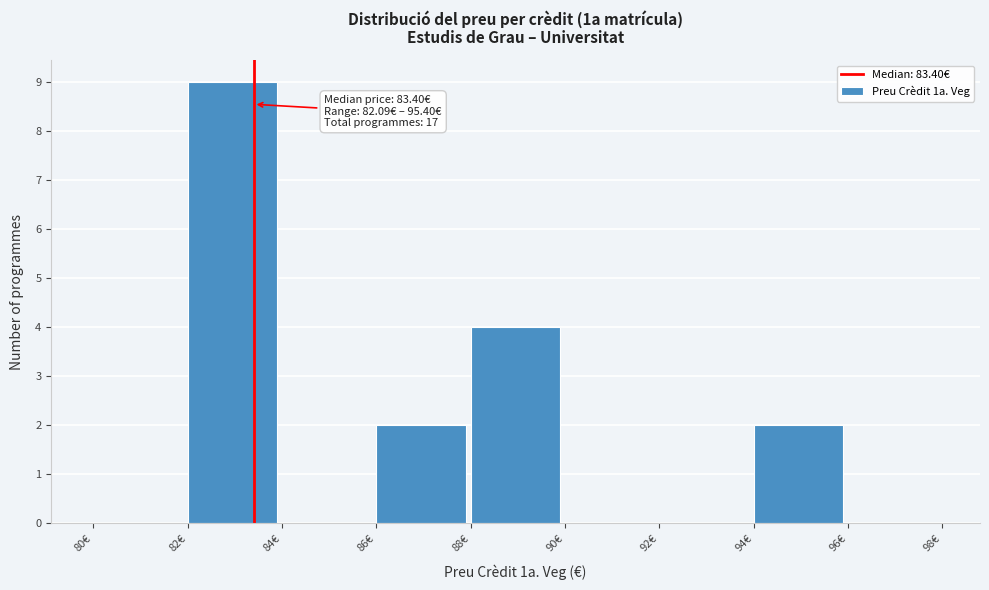

Over which range of the x-axis is the bar tallest?

82 to 84